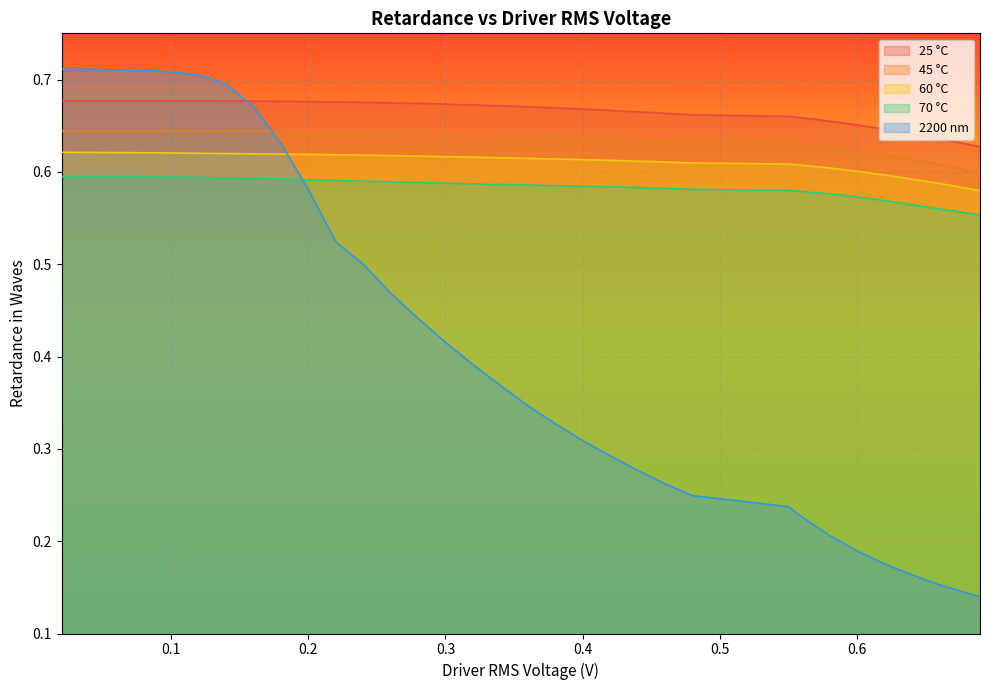

True or false: 45 °C and 60 °C cross at least once.

False